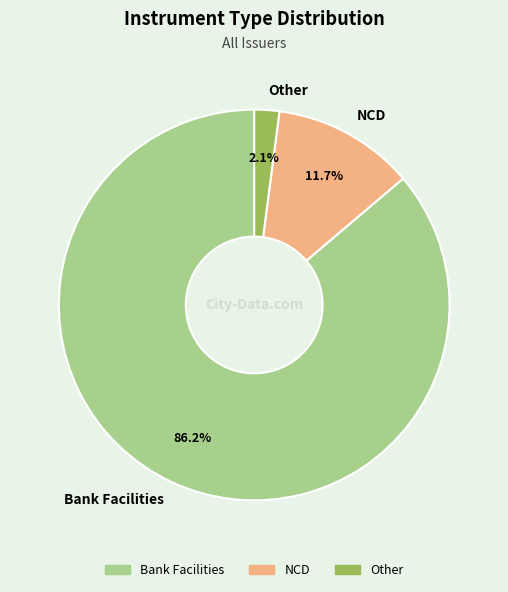

How many slices are in this pie chart?

3